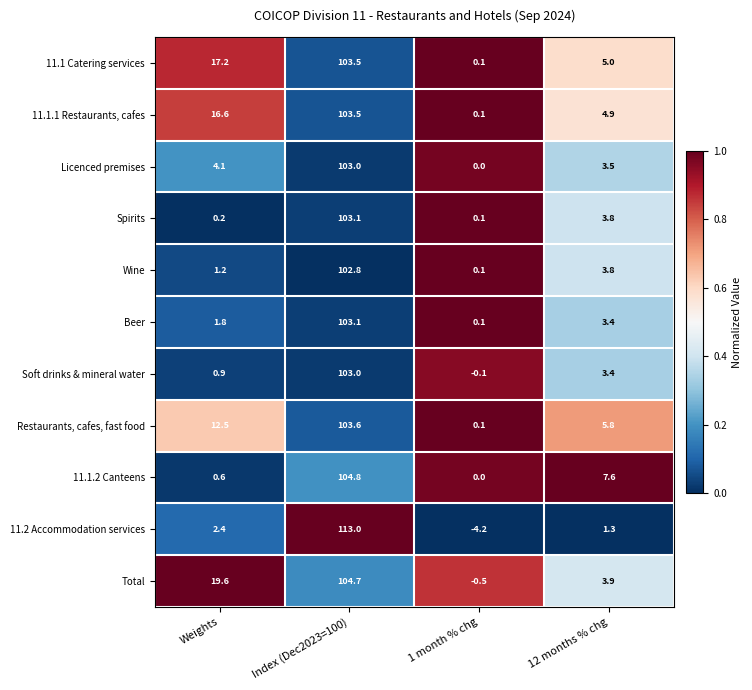

The 11.2 Accommodation services series shows -4.2 at 1 month % chg. True or false?

True